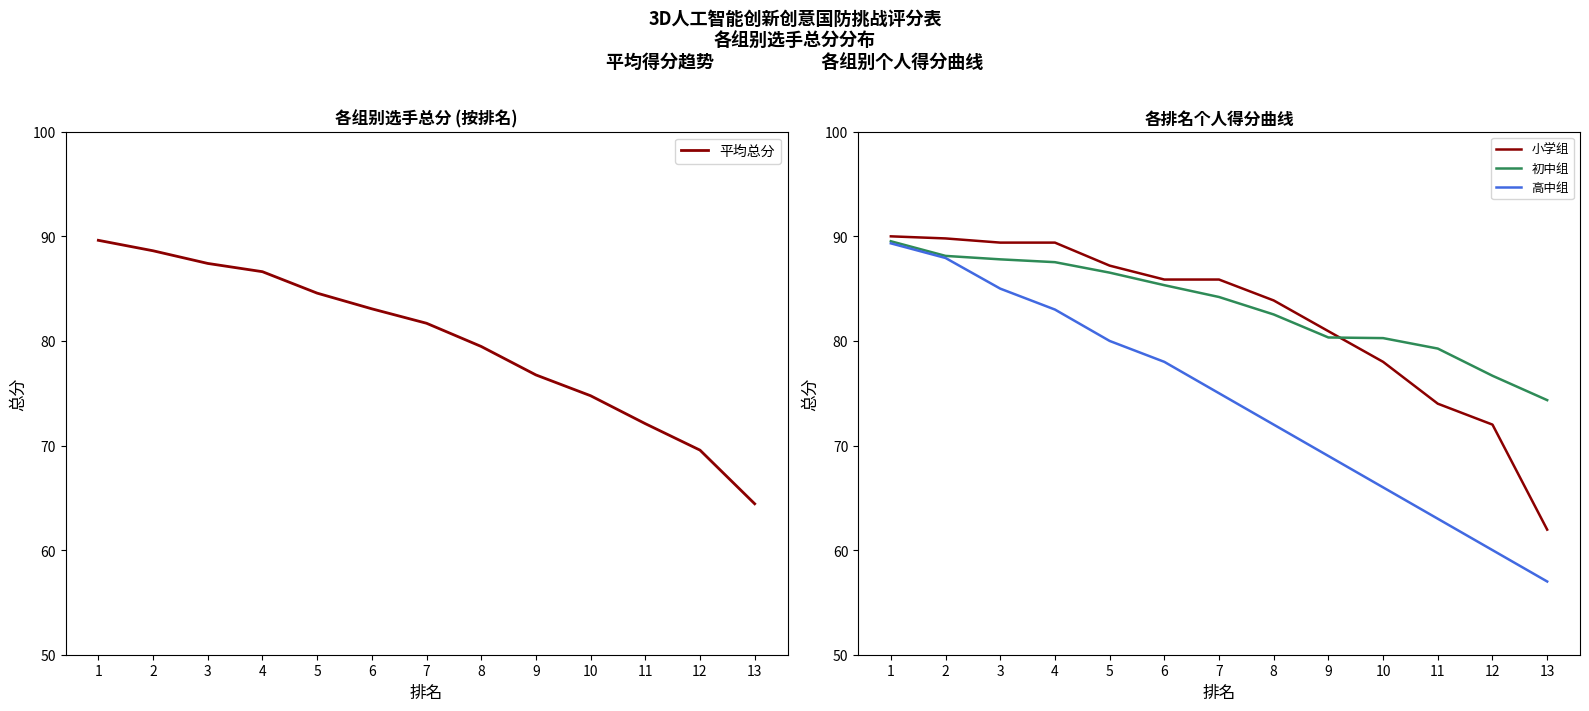

Is it true that 高中组 equals 83.0 at 4?

True